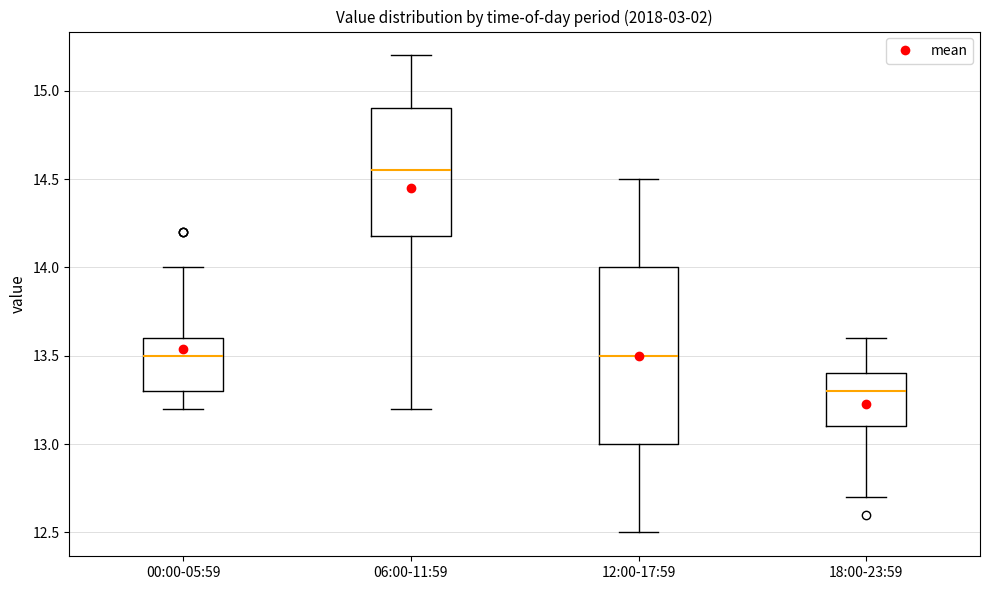

Which box has the highest median line?

06:00-11:59